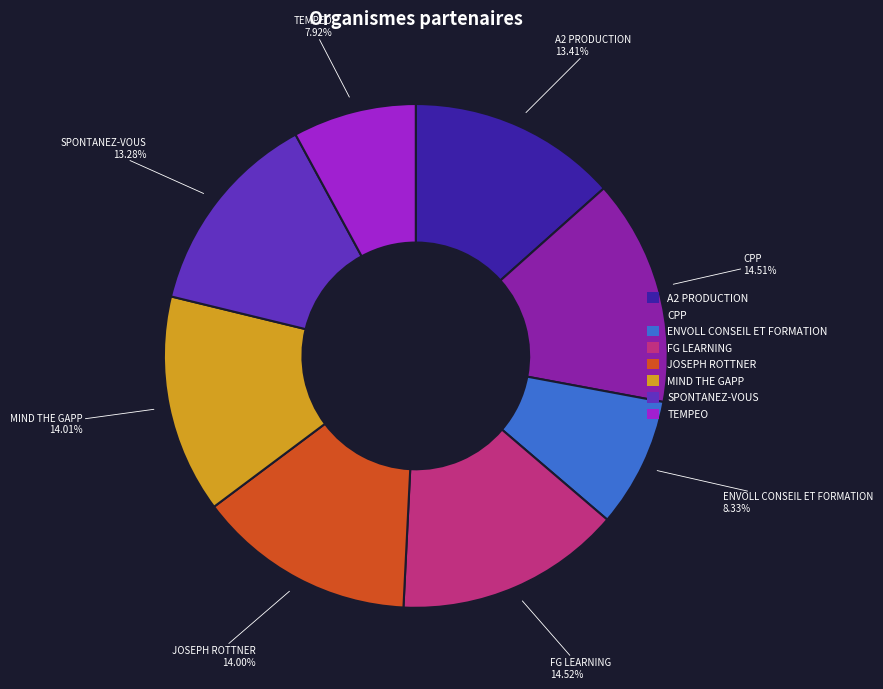

What percentage do CPP and FG LEARNING together represent?

29.0%